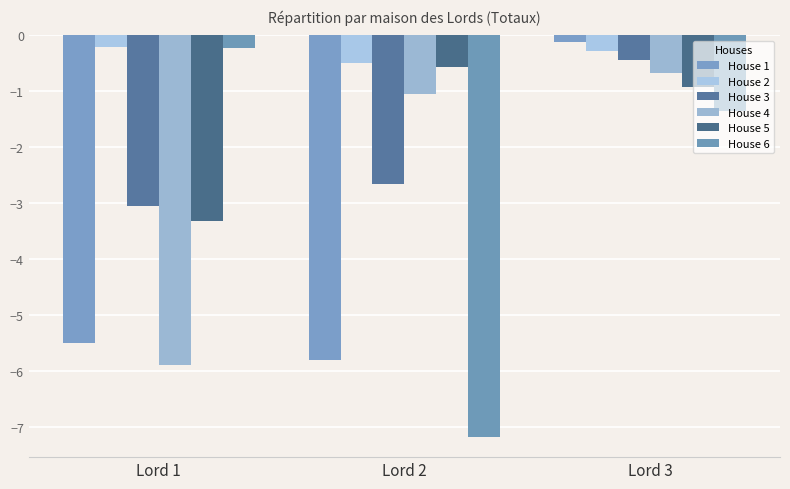

List the series in order of their peak value, highest first.

House 1, House 2, House 6, House 3, House 5, House 4